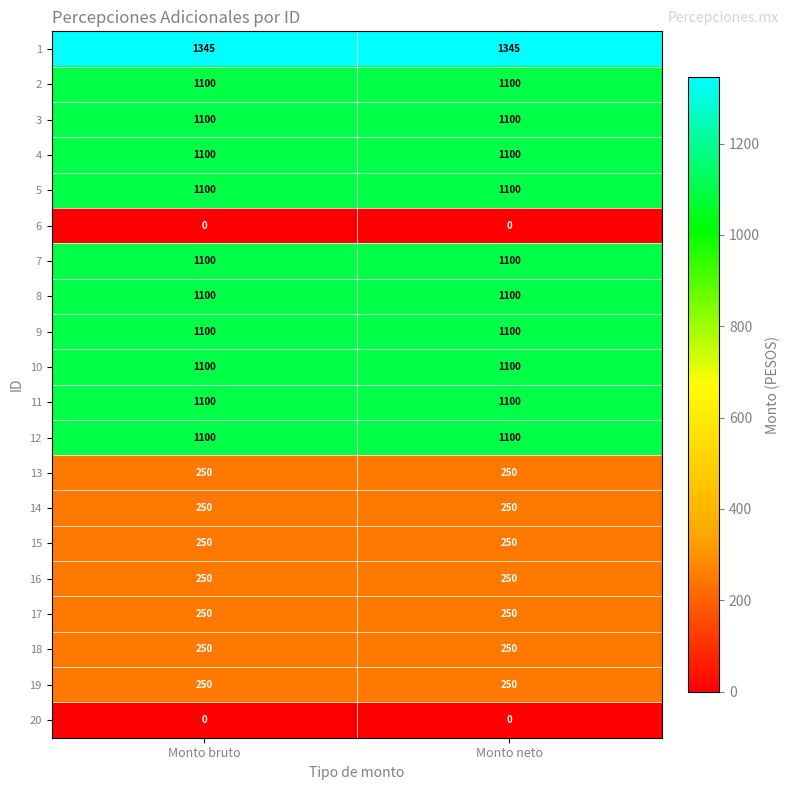

What is the total value across all series at Monto neto?

14095